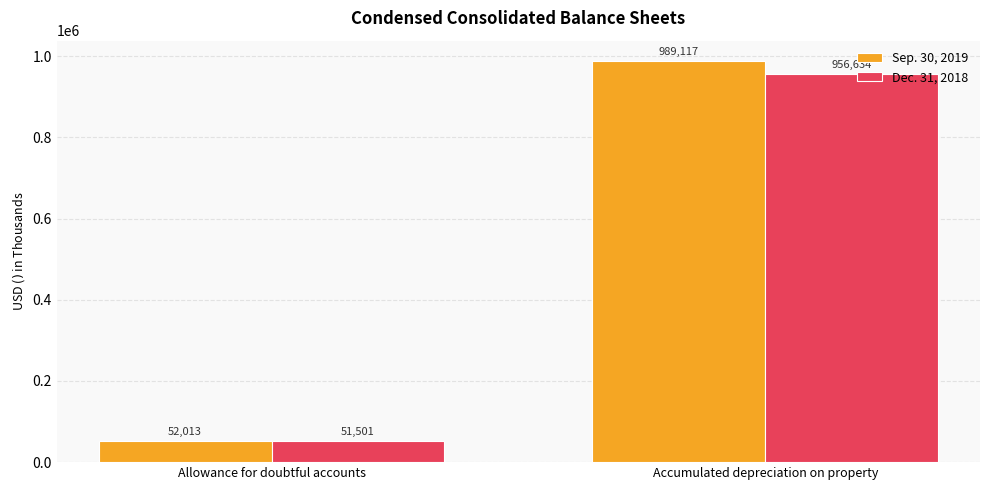

How many groups of bars are there?

2